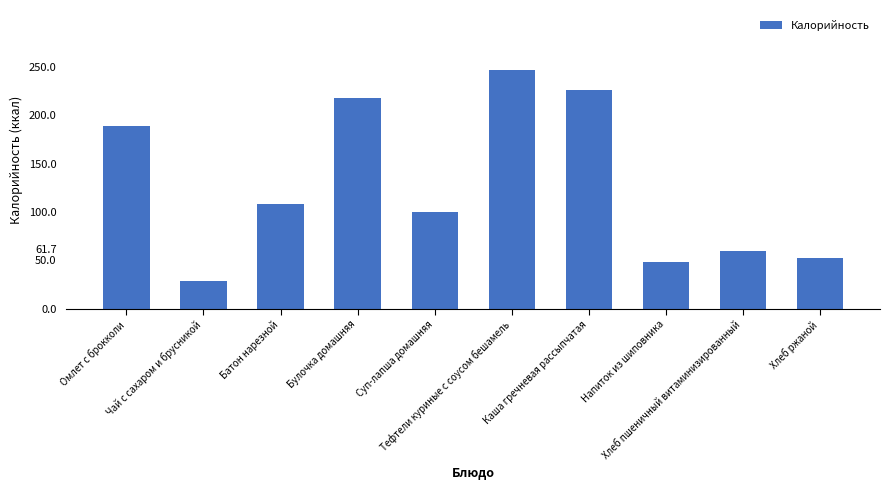

Reading left to right, extract all data points from this chart.

Омлет с брокколи=188.4	Чай с сахаром и брусникой=29.1	Батон нарезной=108.0	Булочка домашняя=218.0	Суп-лапша домашняя=99.5	Тефтели куриные с соусом бешамель=246.8	Каша гречневая рассыпчатая=225.7	Напиток из шиповника=48.3	Хлеб пшеничный витаминизированный=59.7	Хлеб ржаной=52.2